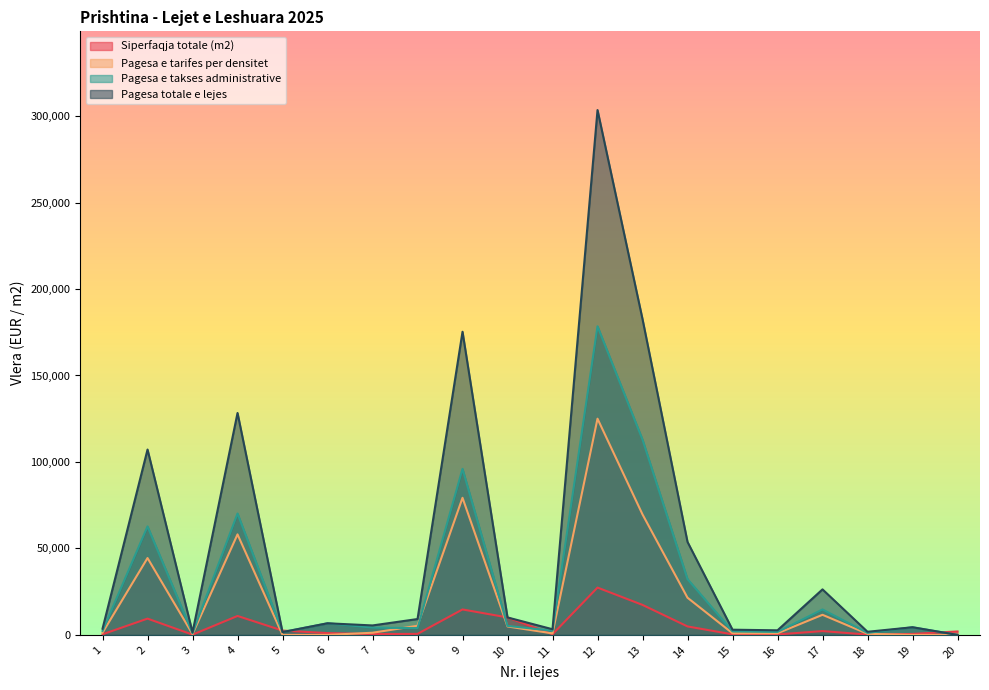

Which series has the widest spread of values?

Pagesa totale e lejes